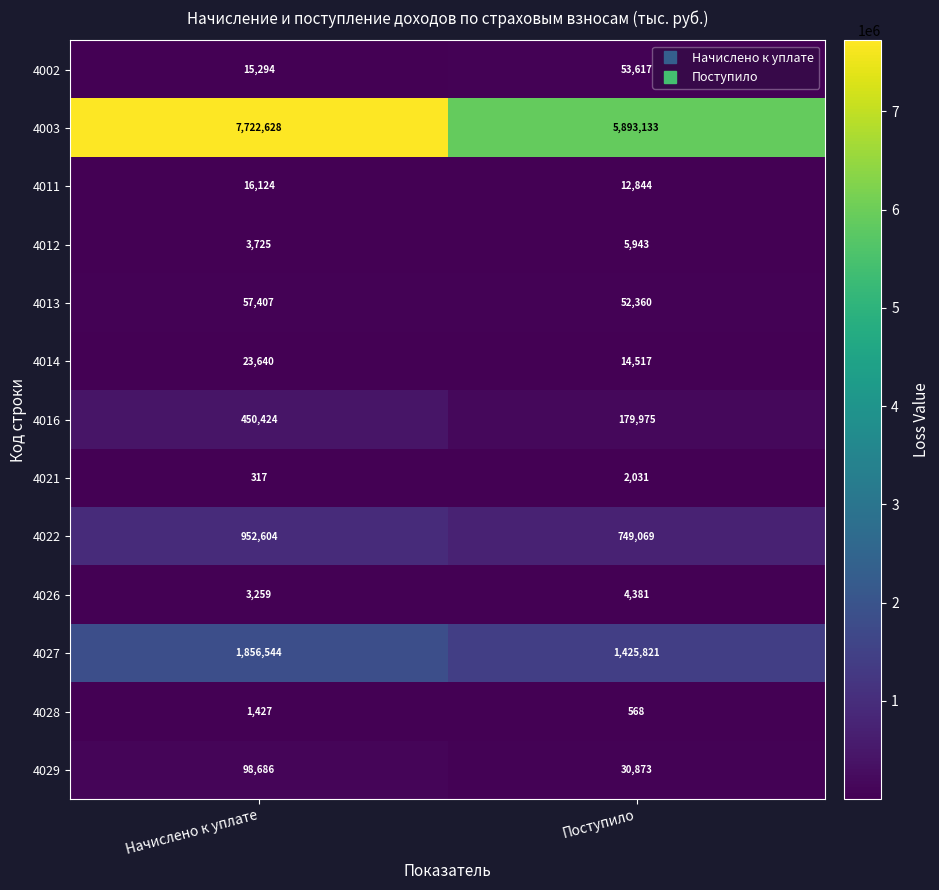

What is the average value of the 4026 series?

3820